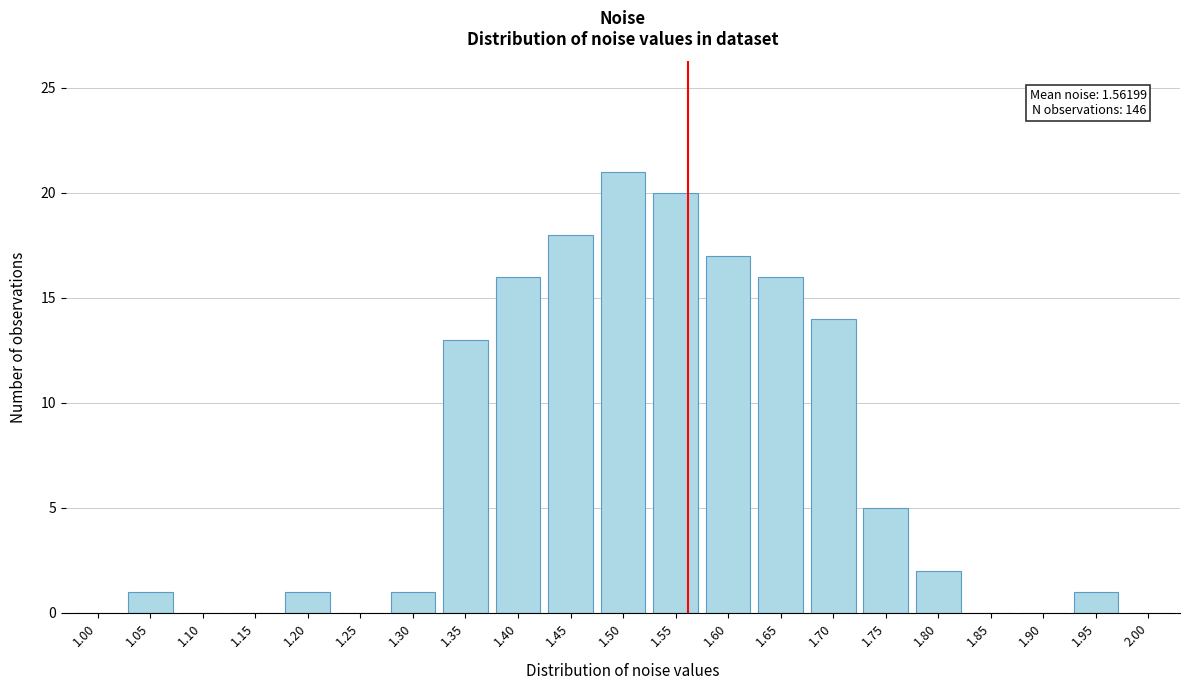

Reading left to right, what are all the values shown in this chart?

1.00=0	1.05=1	1.10=0	1.15=0	1.20=1	1.25=0	1.30=1	1.35=13	1.40=16	1.45=18	1.50=21	1.55=20	1.60=17	1.65=16	1.70=14	1.75=5	1.80=2	1.85=0	1.90=0	1.95=1	2.00=0